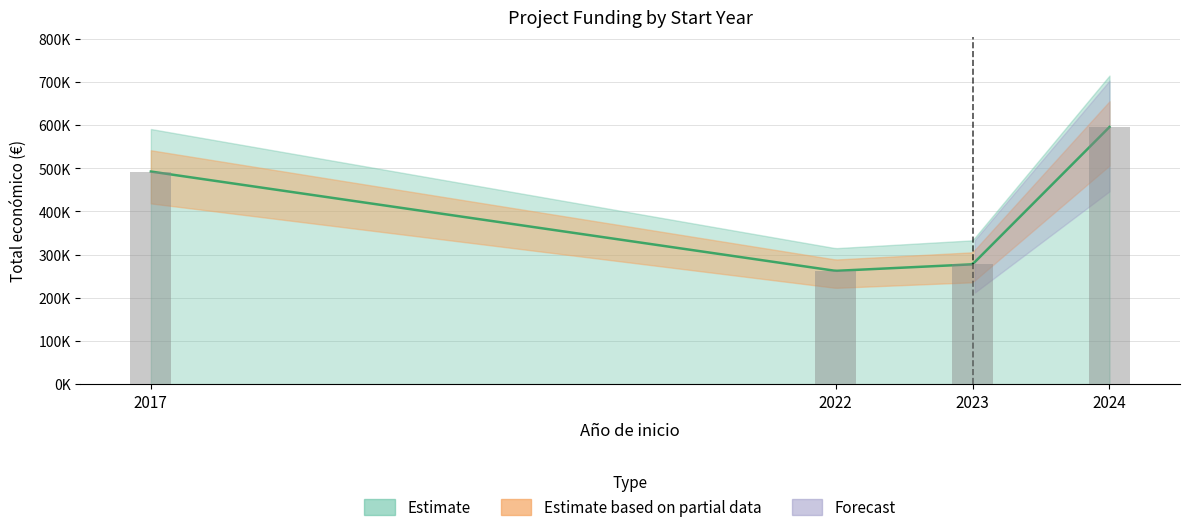

What is the minimum value shown in the chart?

262332